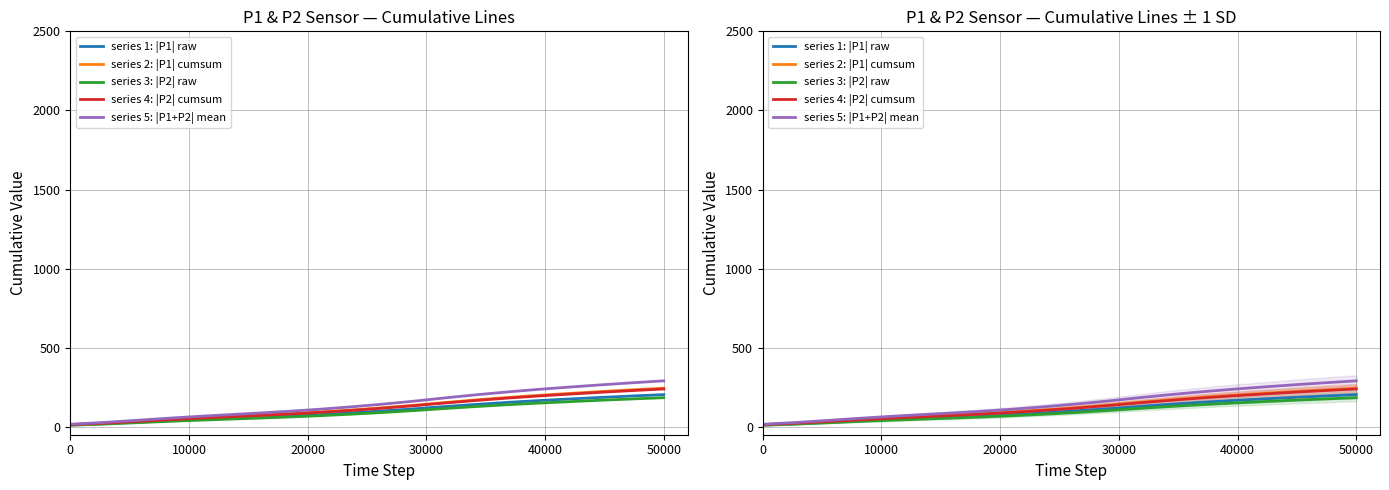

At how many categories does at least one series exceed 157?

9